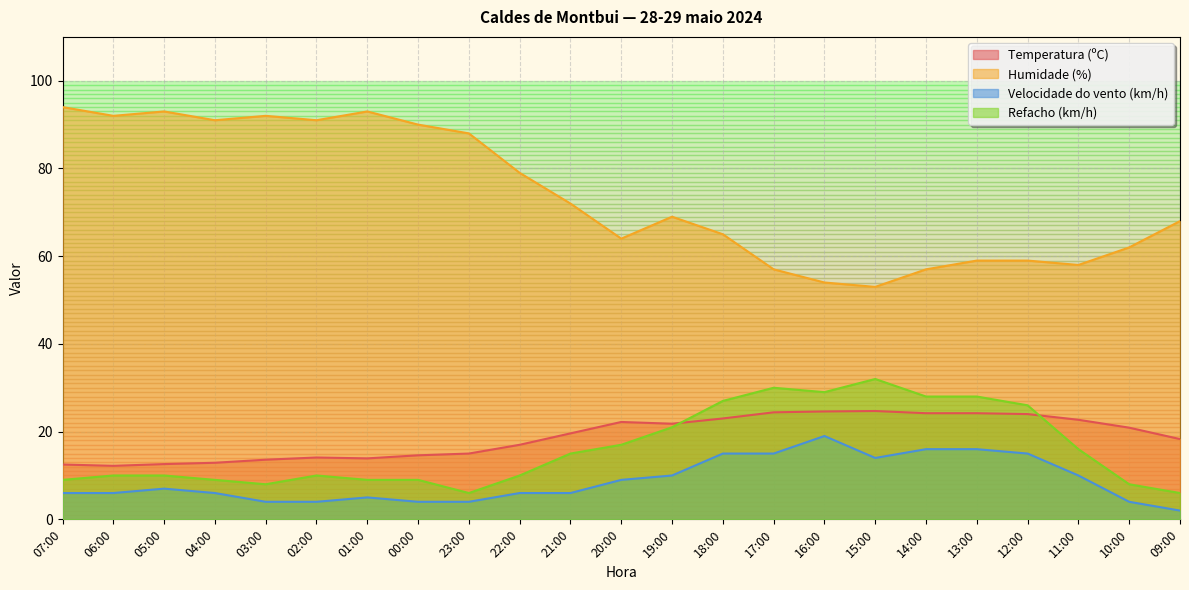

What is the sum of all Refacho (km/h) values?

373.0